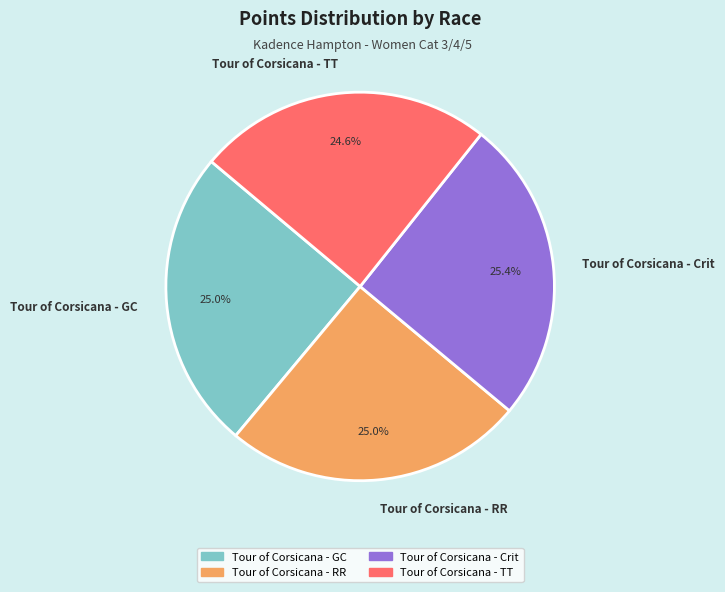

What percentage is the Tour of Corsicana - TT slice, to the nearest percent?

25%